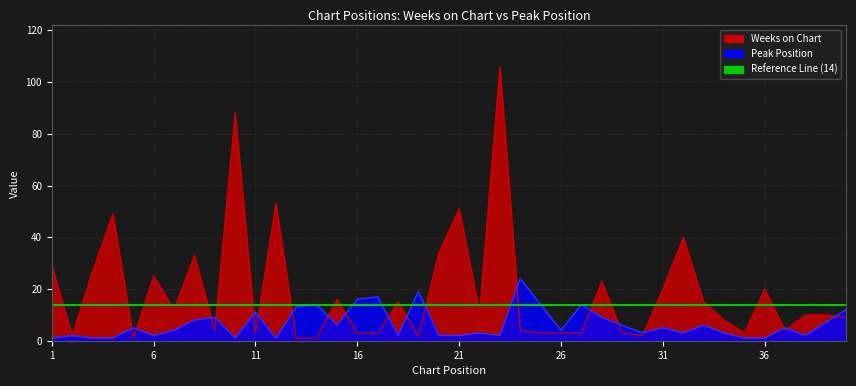

Which series changed the most between 20 and 26?

Weeks on Chart